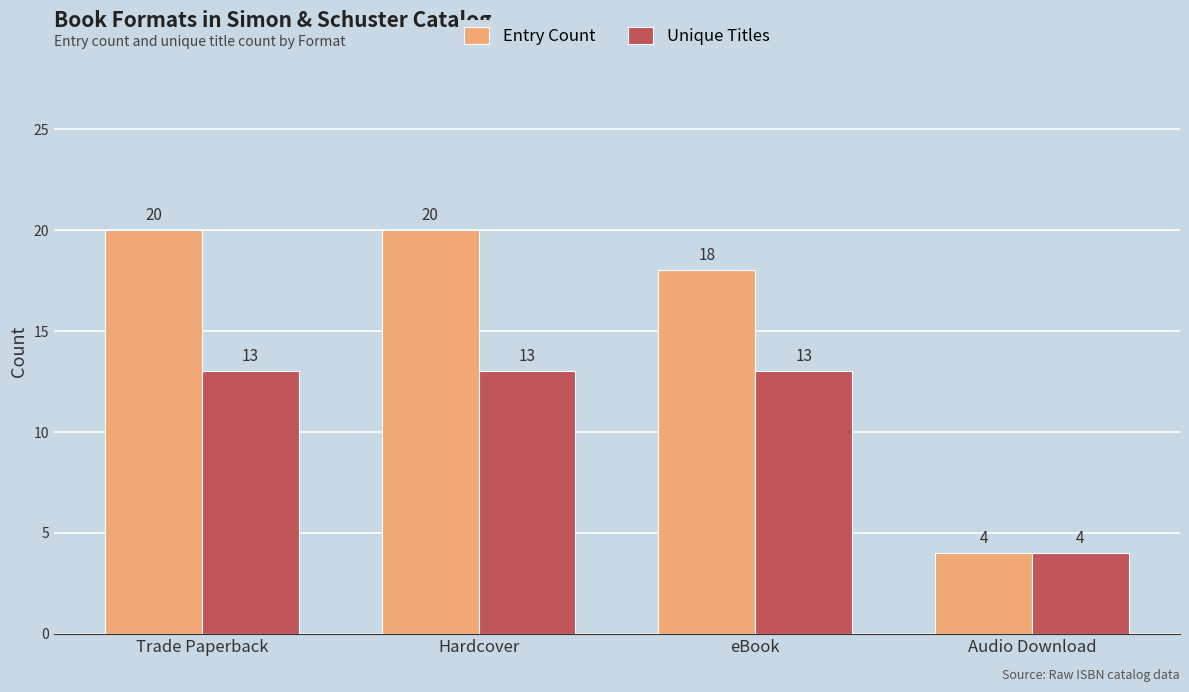

Reading left to right, transcribe all the data shown in this chart.

Entry Count: 20	20	18	4
Unique Titles: 13	13	13	4